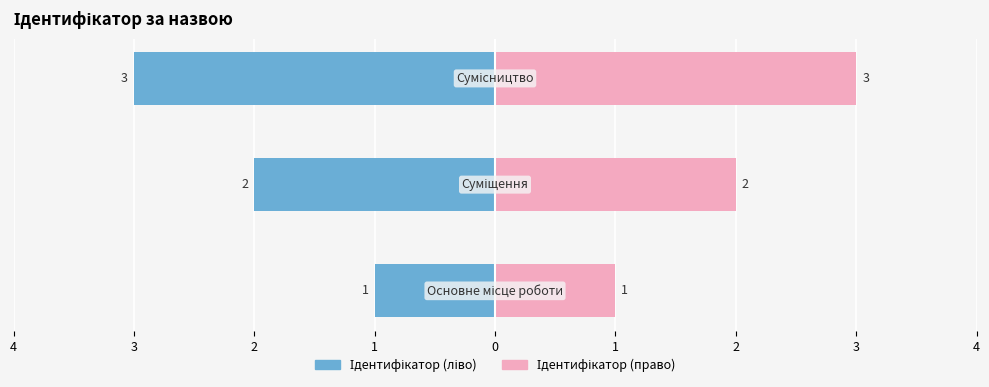

Which category has the highest value across all series?

Сумісництво